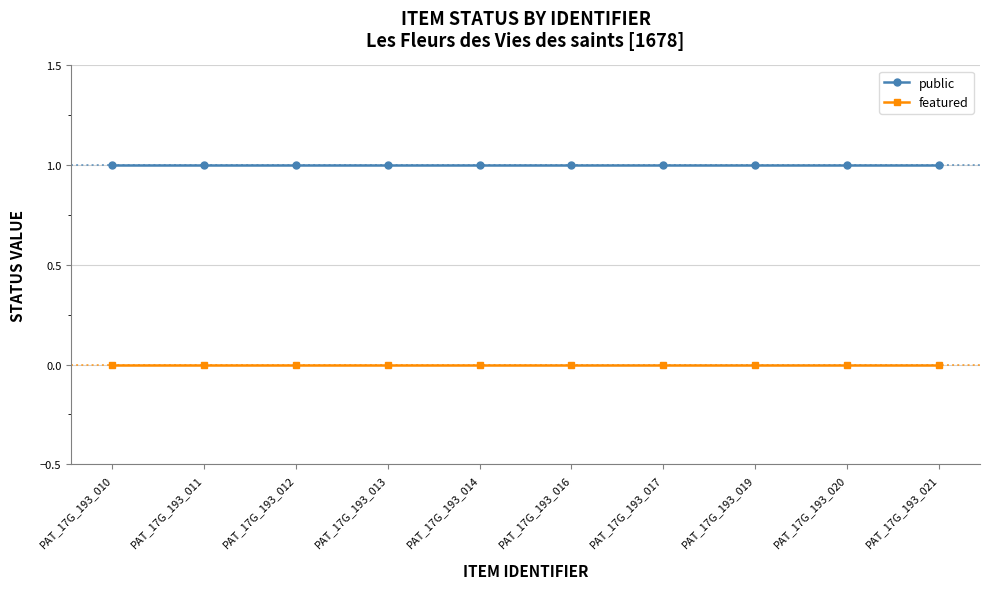

The value of public at PAT_17G_193_013 is 1. True or false?

True